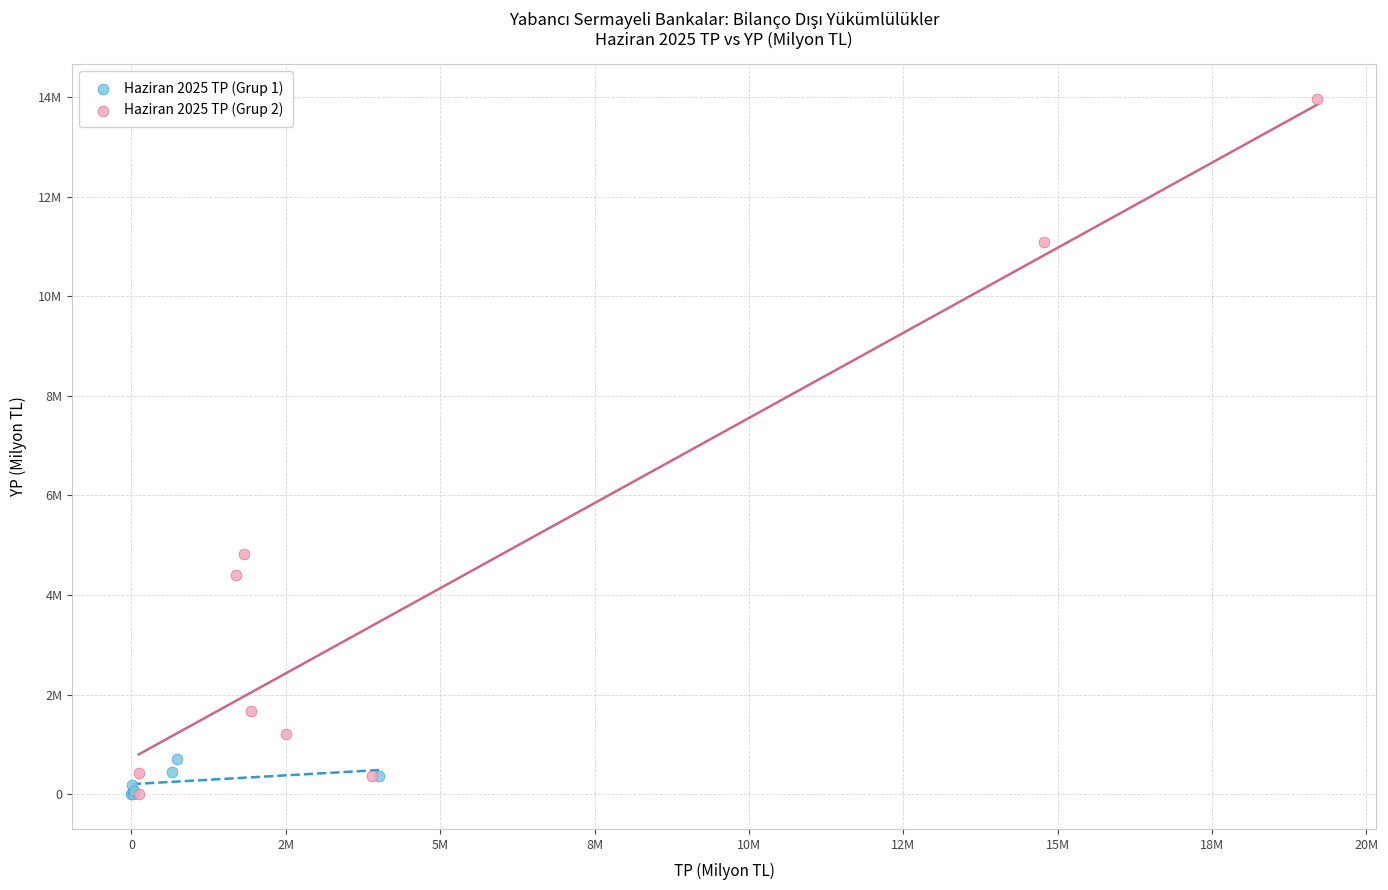

What are all the series names shown in the legend?

Haziran 2025 TP (Grup 1), Haziran 2025 TP (Grup 2)